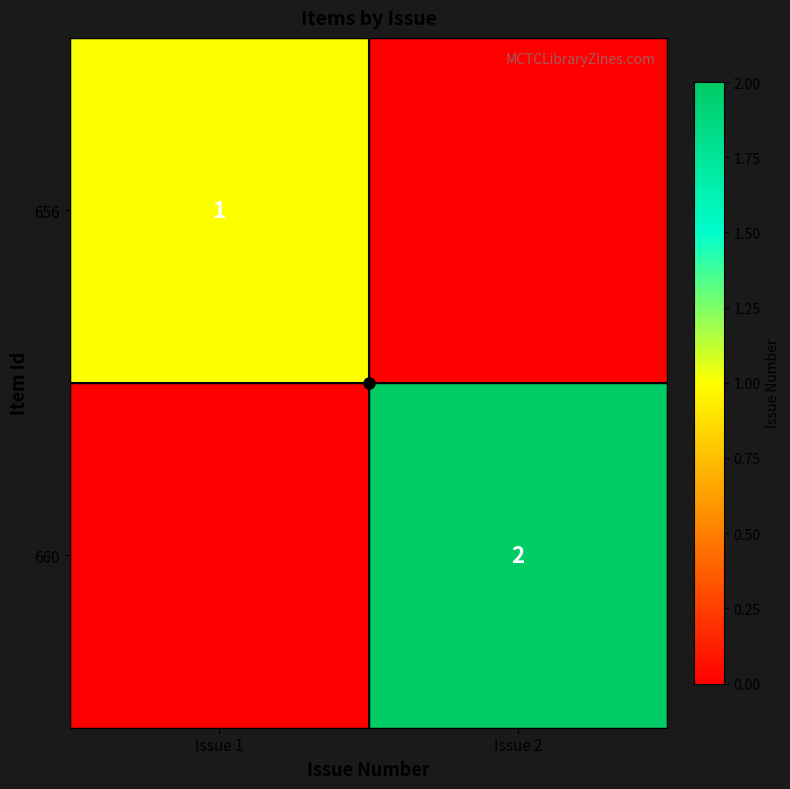

The 660 series shows 2 at Issue 2. True or false?

True